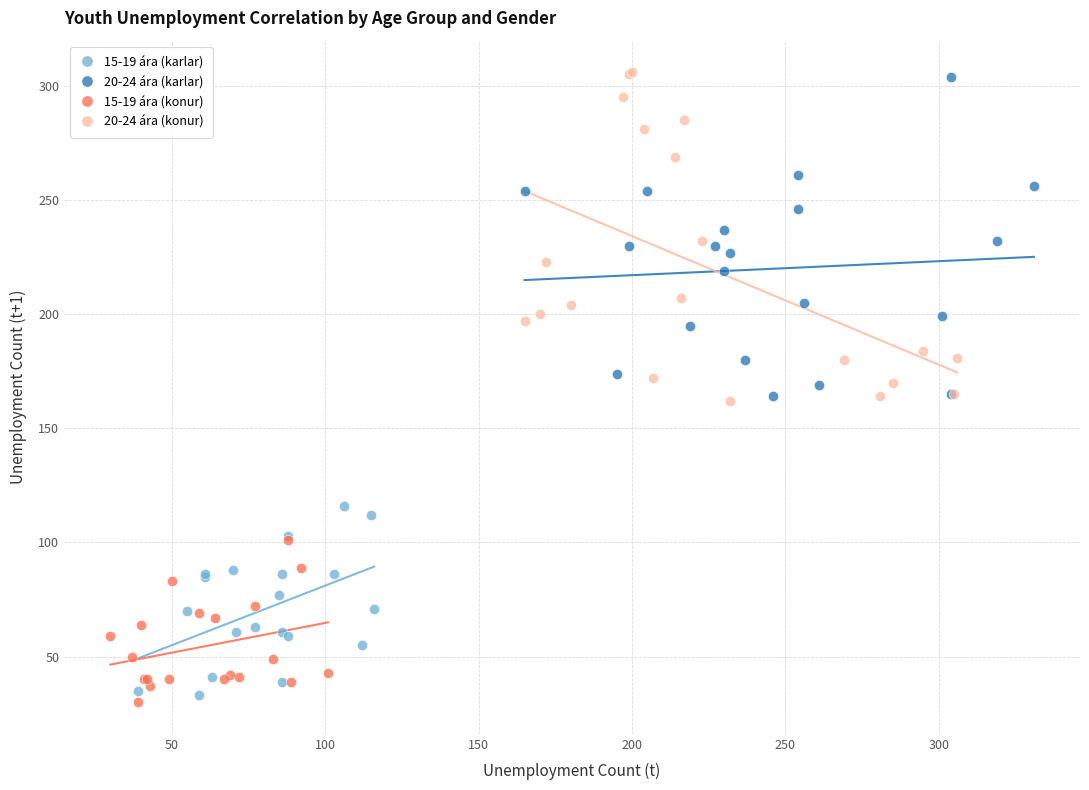

Which series contains the lowest Y value?

15-19 ára (konur)